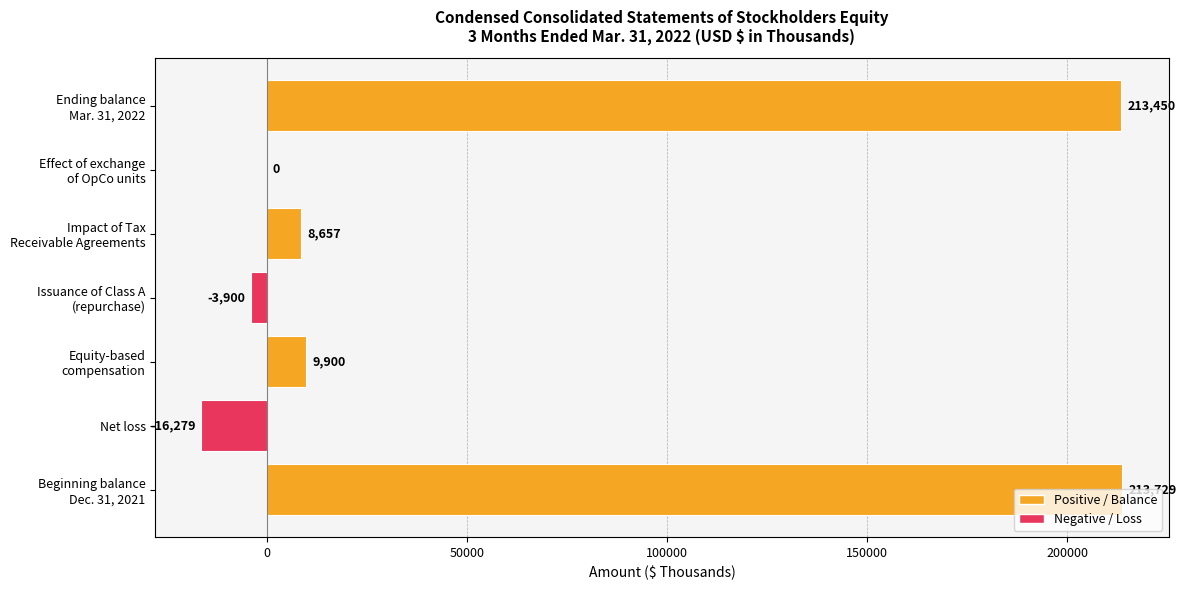

What value does the data have at Net loss, to the nearest 50?

-16300